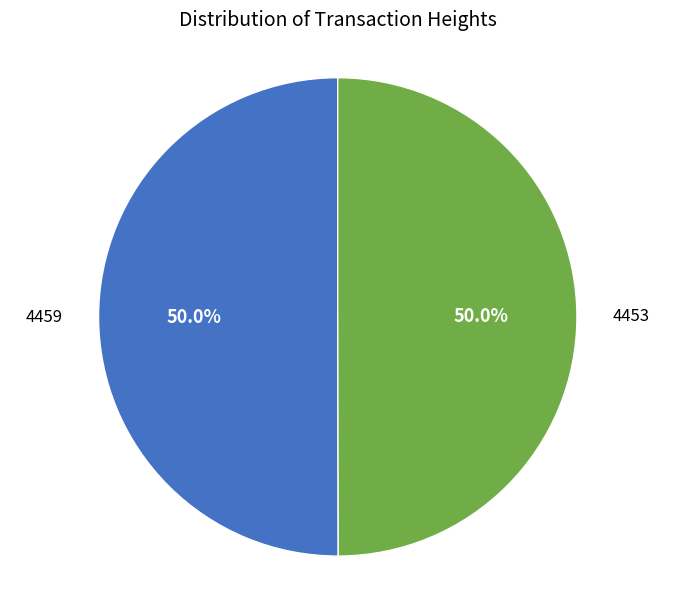

What percentage is the 4453 slice, to the nearest percent?

50%